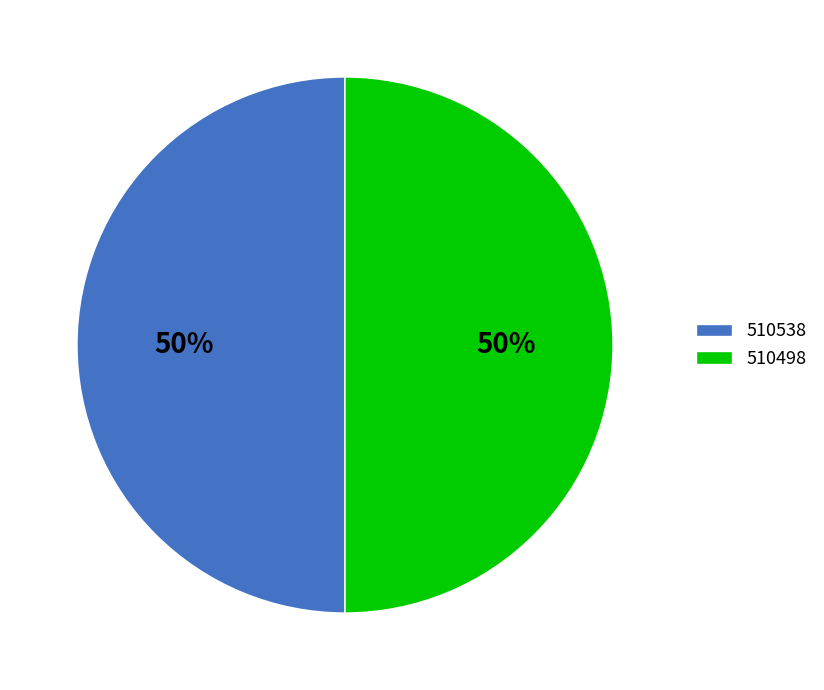

Approximately how many times larger is the value at 510498 compared to 510538?

1.0